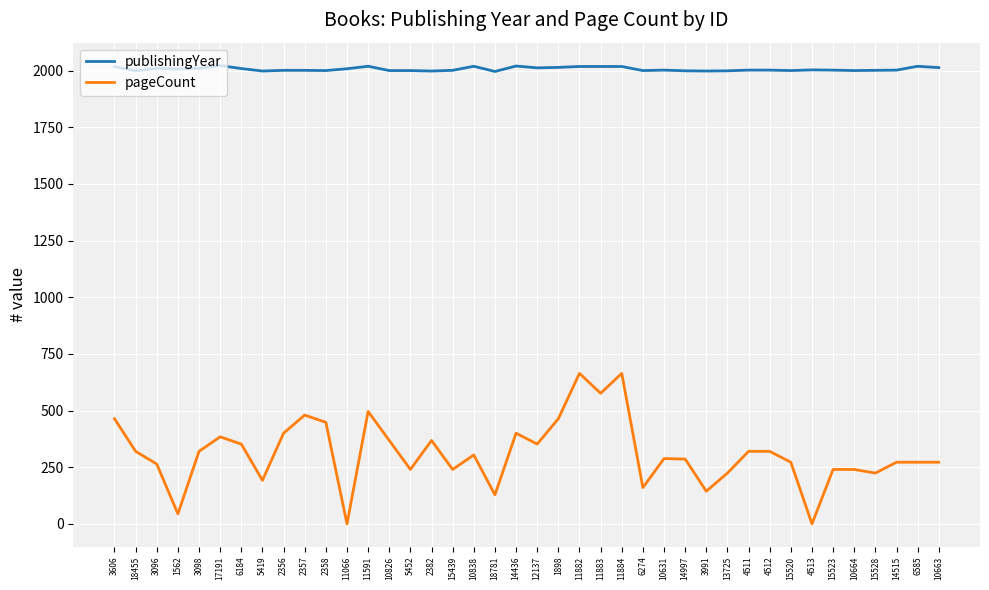

What is the difference between the highest and lowest values at 14515?

1730